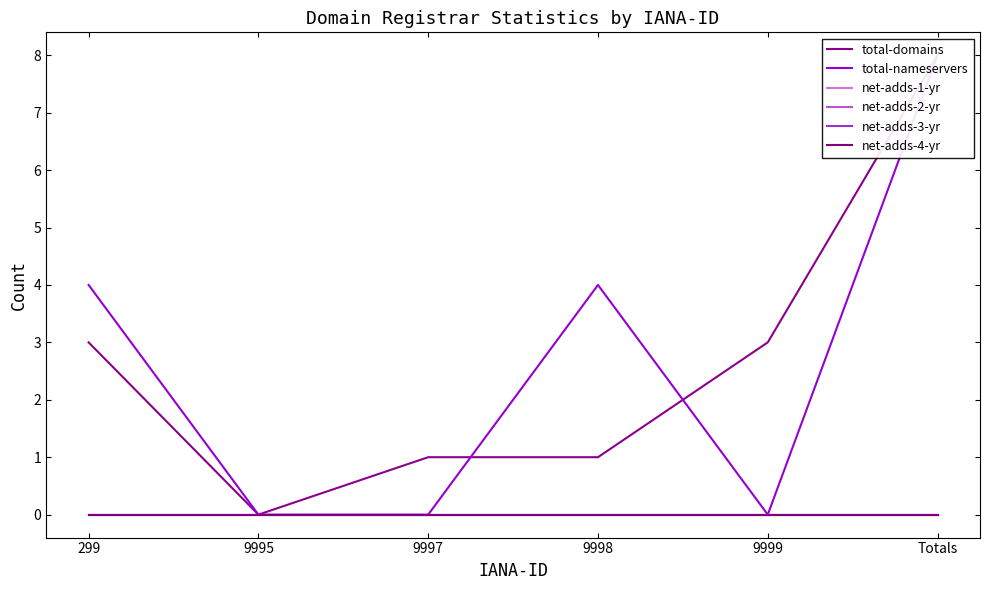

Reading right to left, extract all data points from this chart.

total-domains: Totals=8	9999=3	9998=1	9997=1	9995=0	299=3
total-nameservers: Totals=8	9999=0	9998=4	9997=0	9995=0	299=4
net-adds-1-yr: Totals=0	9999=0	9998=0	9997=0	9995=0	299=0
net-adds-2-yr: Totals=0	9999=0	9998=0	9997=0	9995=0	299=0
net-adds-3-yr: Totals=0	9999=0	9998=0	9997=0	9995=0	299=0
net-adds-4-yr: Totals=0	9999=0	9998=0	9997=0	9995=0	299=0